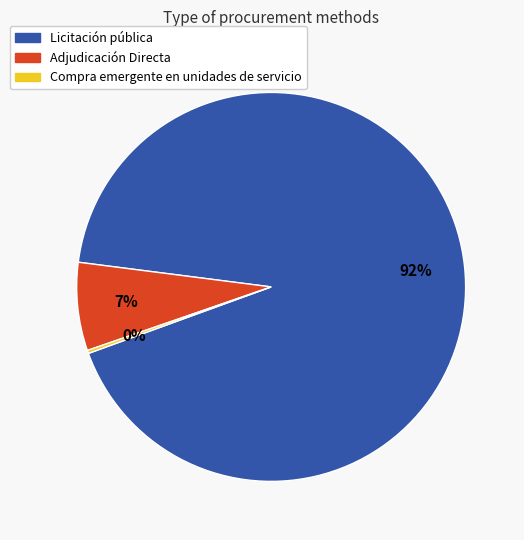

Is there a majority slice in this chart?

Yes